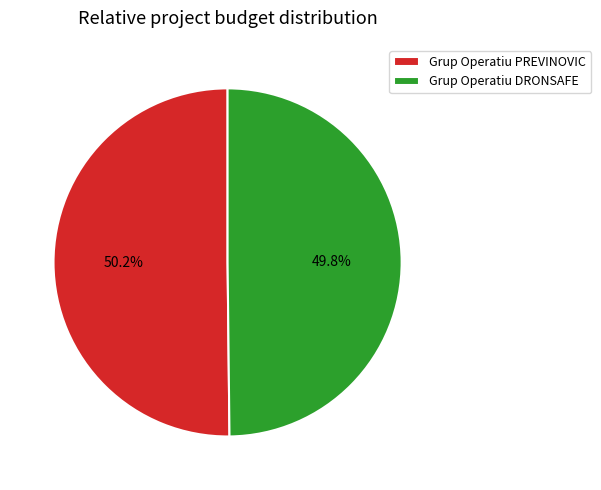

Count the number of slices in the pie.

2